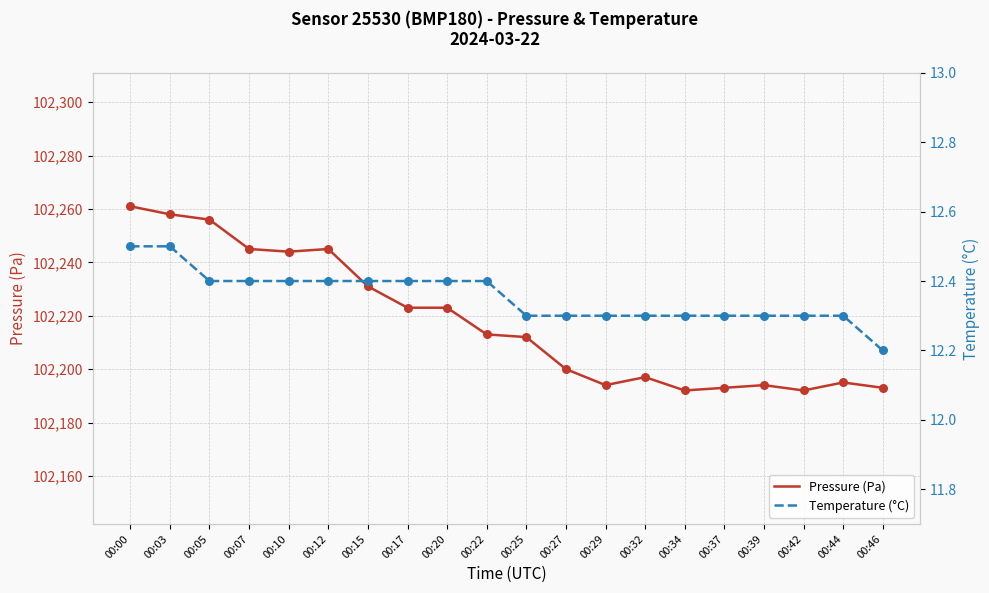

Which series reaches the maximum Y coordinate?

Pressure (Pa)